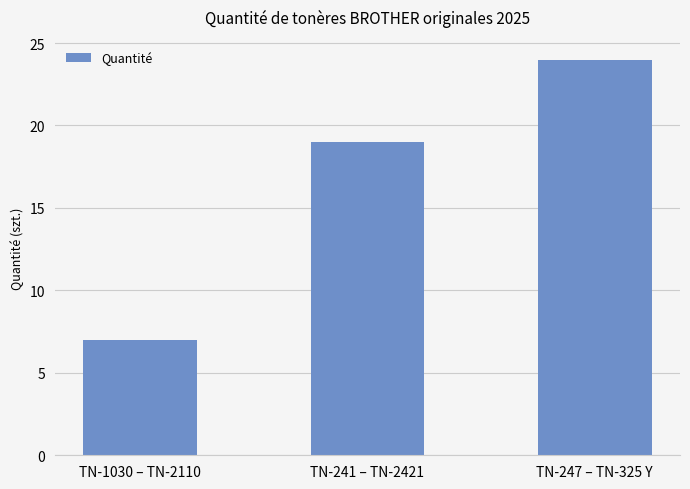

What is the change in value from TN-1030 – TN-2110 to TN-247 – TN-325 Y?

+17